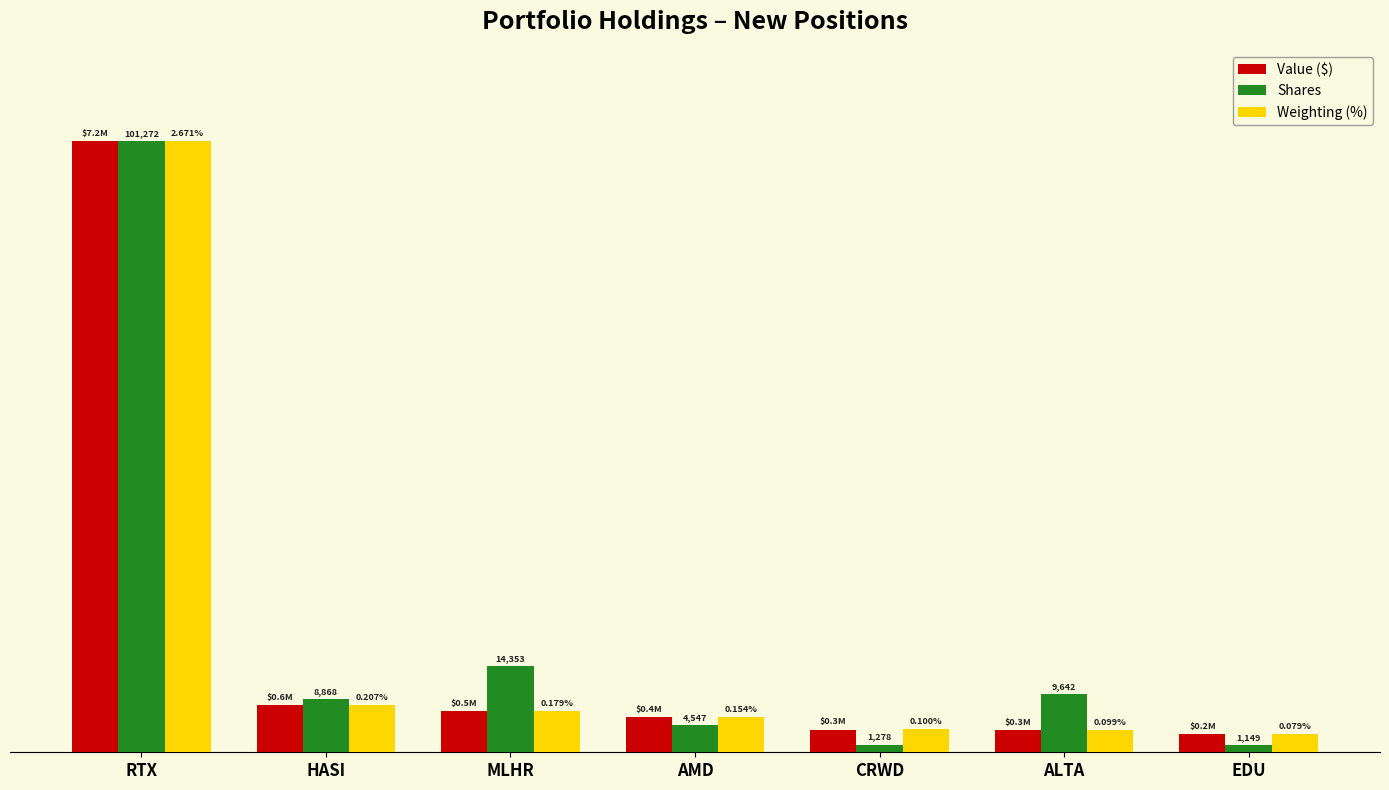

What is the approximate value of Weighting (%) at HASI?

7.7